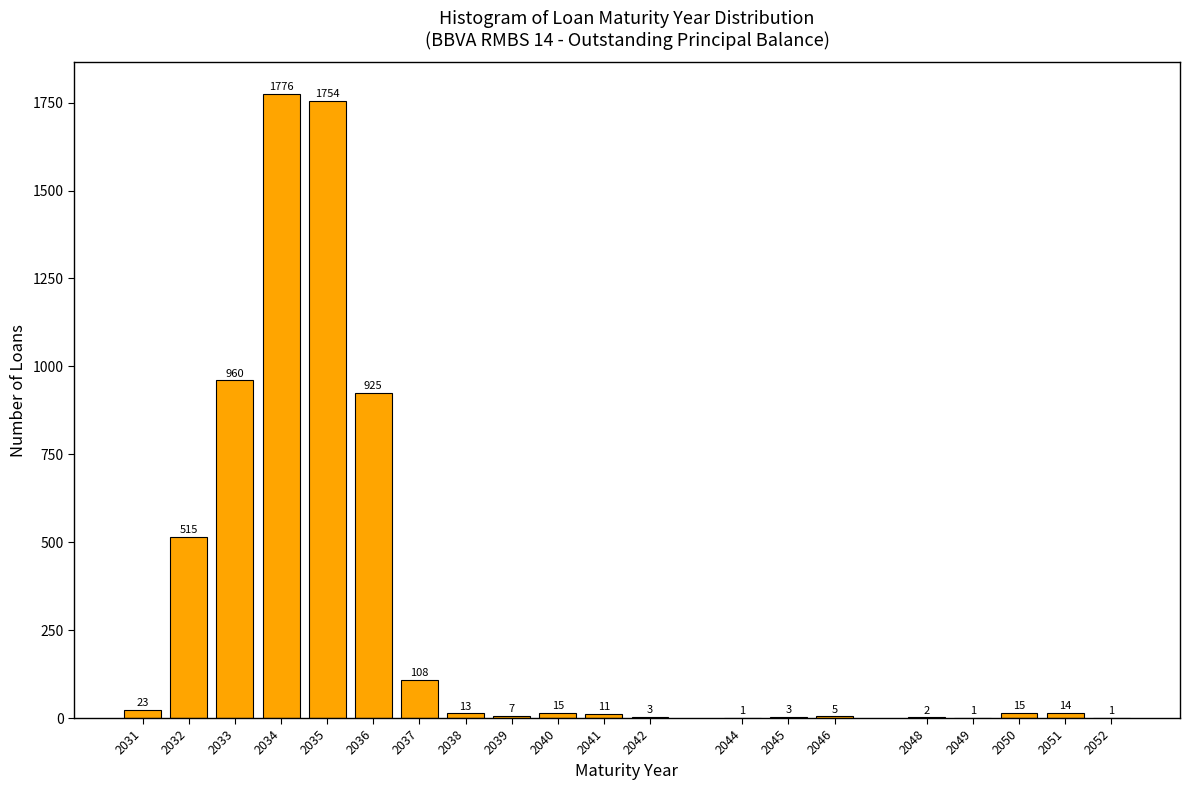

Reading right to left, list all the values displayed in this chart.

2052=1	2051=14	2050=15	2049=1	2048=2	2046=5	2045=3	2044=1	2042=3	2041=11	2040=15	2039=7	2038=13	2037=108	2036=925	2035=1754	2034=1776	2033=960	2032=515	2031=23